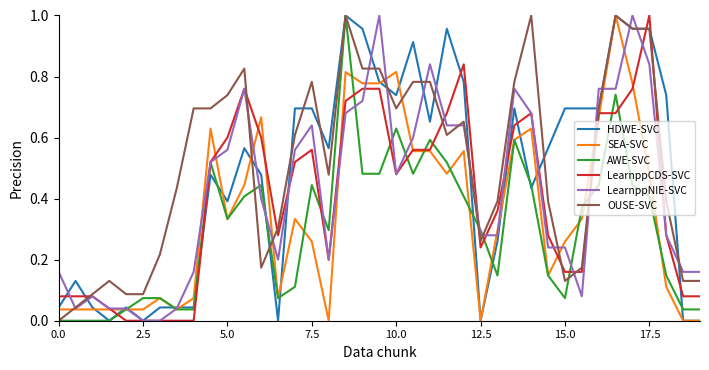

What is the greatest value displayed?

1.0